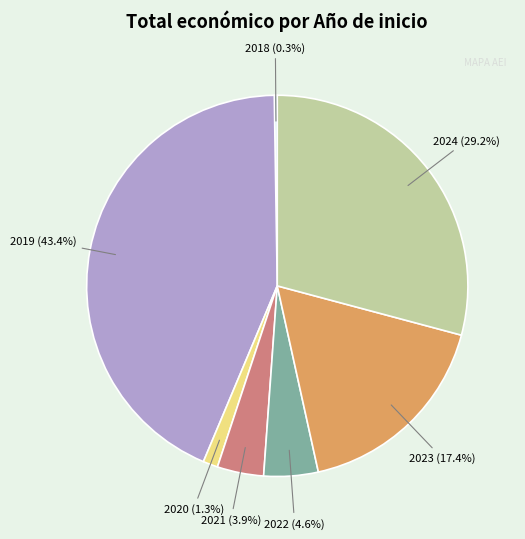

What portion of the pie excludes 2020?

98.7%